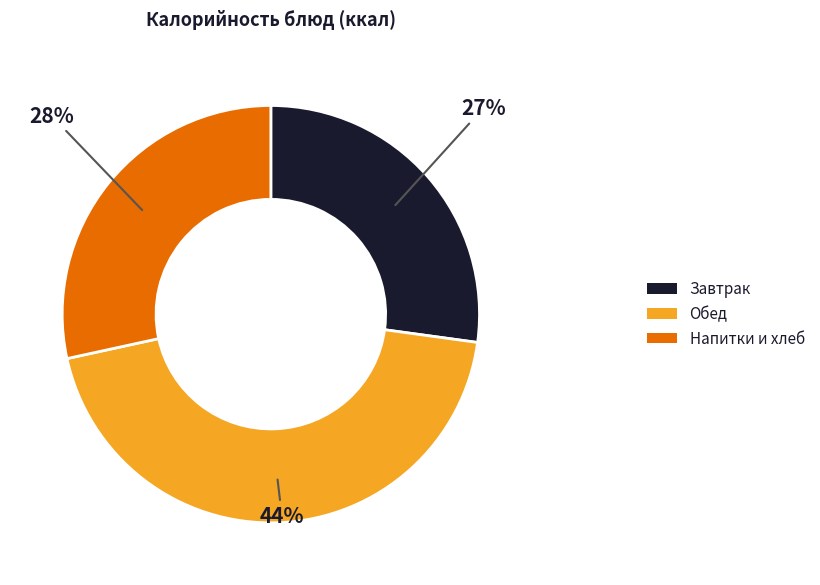

The Обед slice represents 44% of the pie. True or false?

True